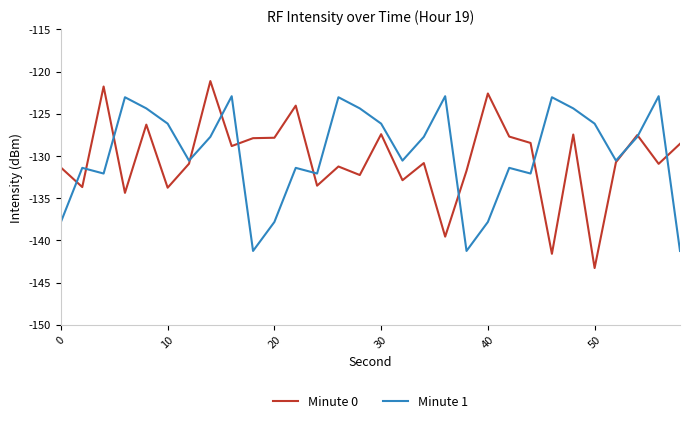

Rank the series by their average value, from lowest to highest.

Minute 0, Minute 1